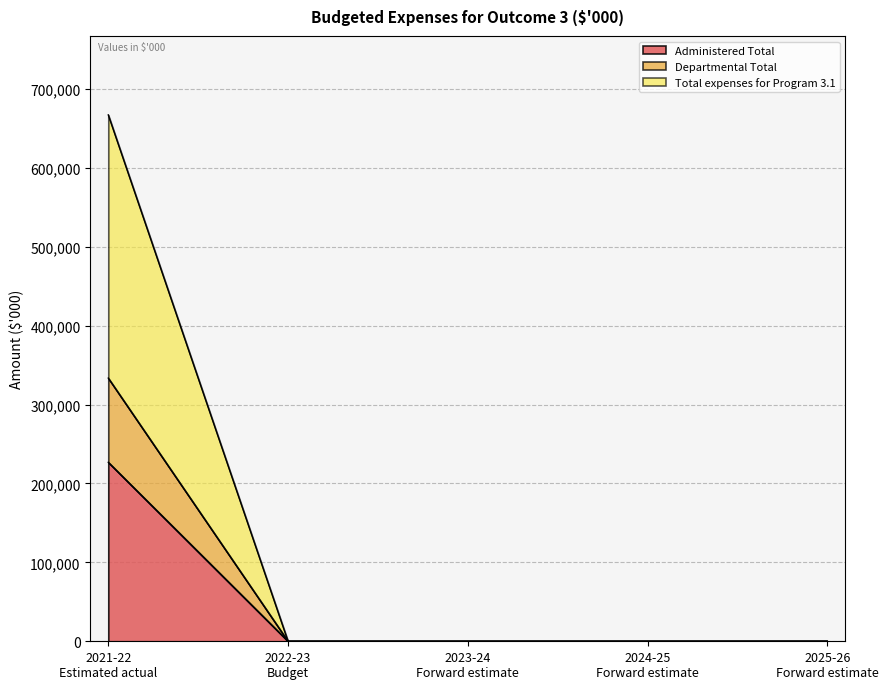

What is the approximate value of Total expenses for Program 3.1 at 2021-22
Estimated actual, to the nearest 50?

667200